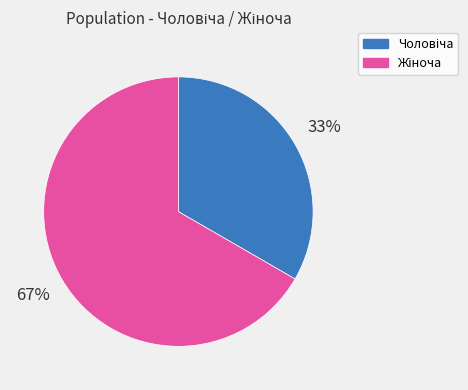

To the nearest percent, what is the average slice percentage?

50%